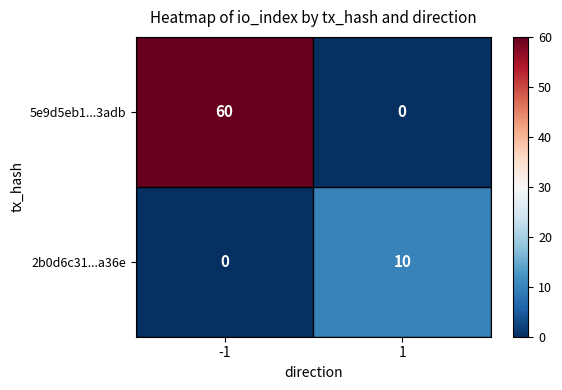

What is the sum of the 5e9d5eb1...3adb values at 1 and -1?

60